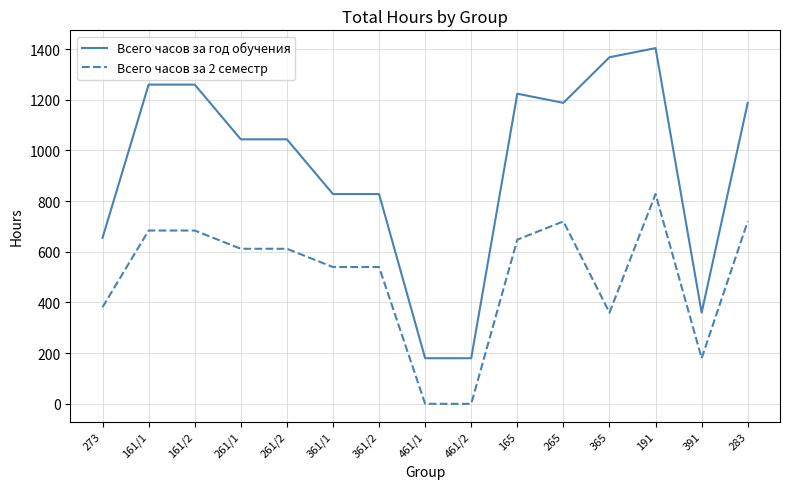

Rank the series by their average value, from highest to lowest.

Всего часов за год обучения, Всего часов за 2 семестр